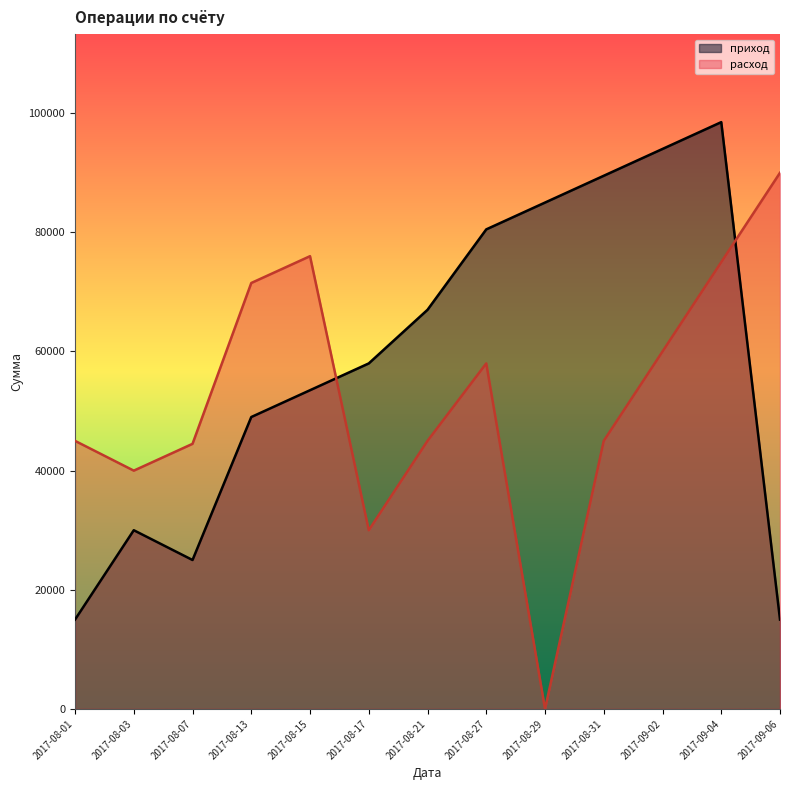

Rank the categories by value from lowest to highest.

2017-08-29, 2017-08-17, 2017-08-03, 2017-08-07, 2017-08-01, 2017-08-21, 2017-08-31, 2017-08-27, 2017-09-02, 2017-08-13, 2017-09-04, 2017-08-15, 2017-09-06